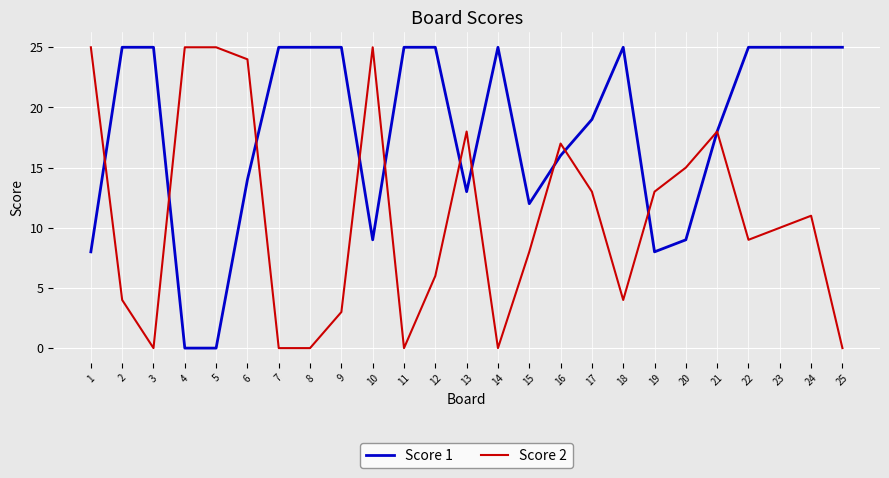

What is the average value of the Score 2 series?

11